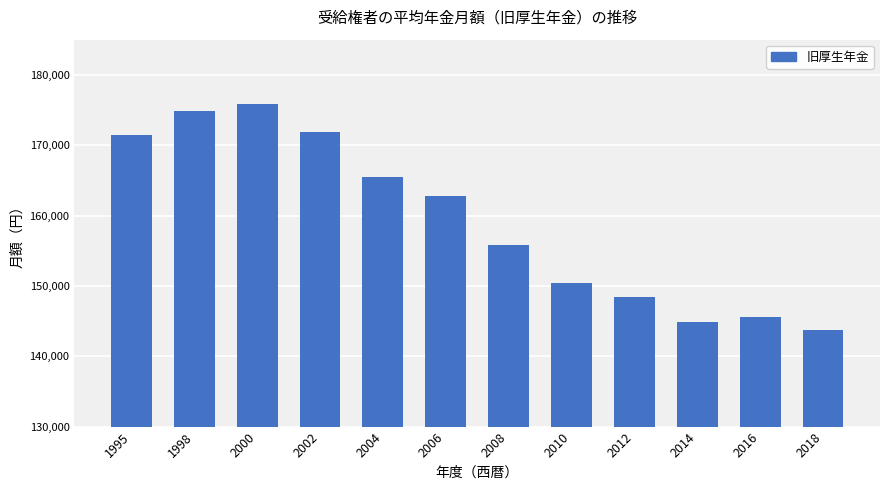

Read the value at 2014.

144886